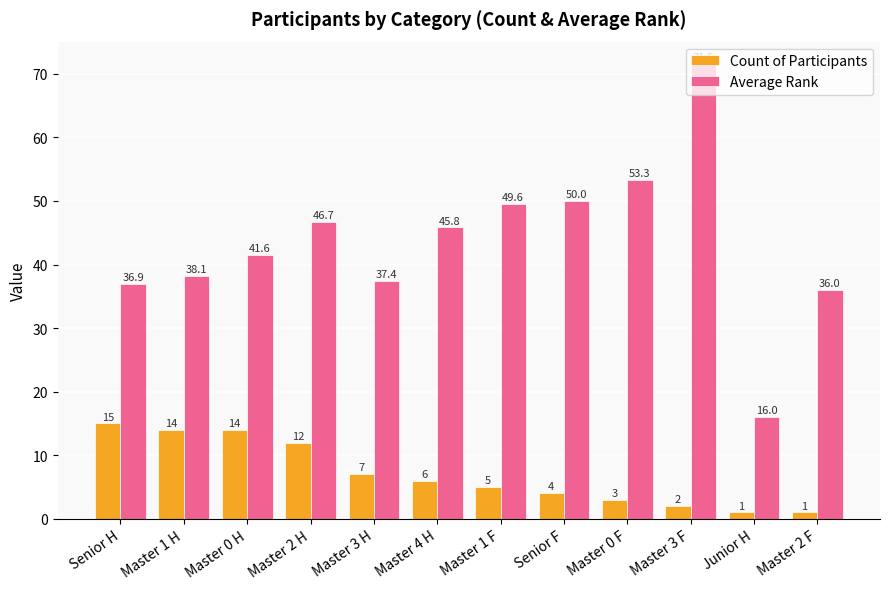

Count the number of categories in the chart.

12